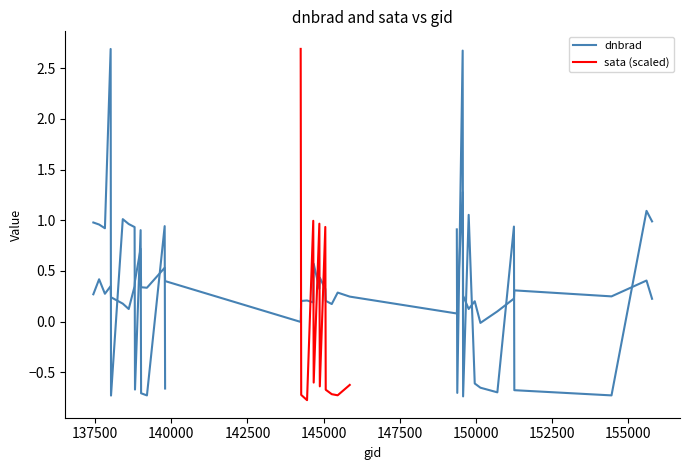

Between 144859 and 138809, which is larger?

138809